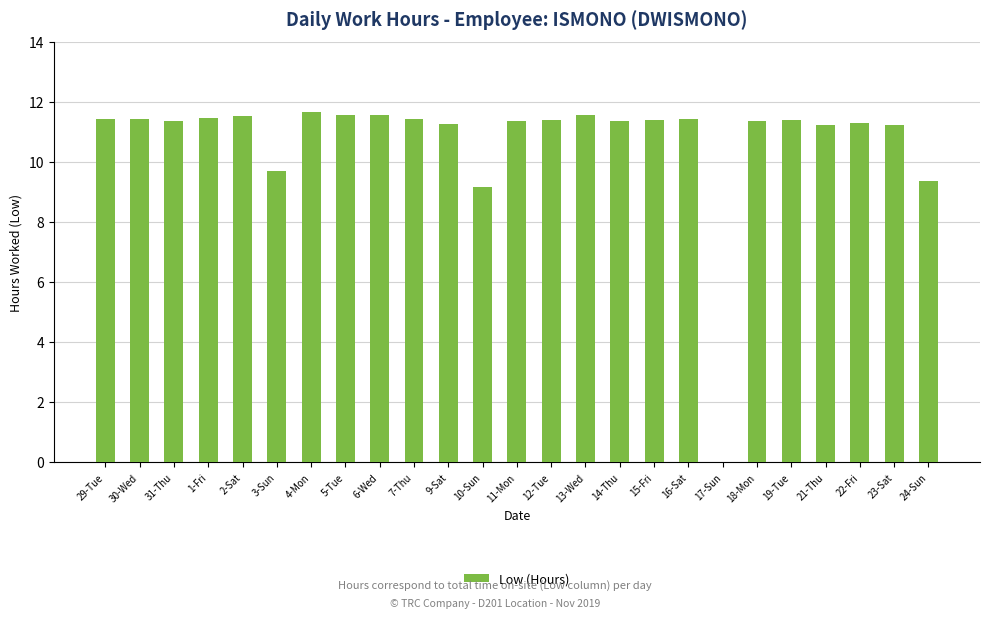

Are the bars grouped side by side (vs. stacked)?

No